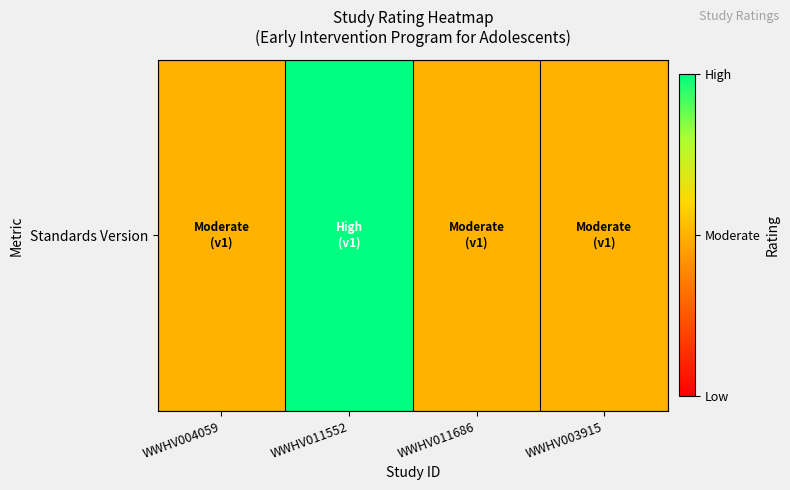

At which label is the value closest to 2?

WWHV004059